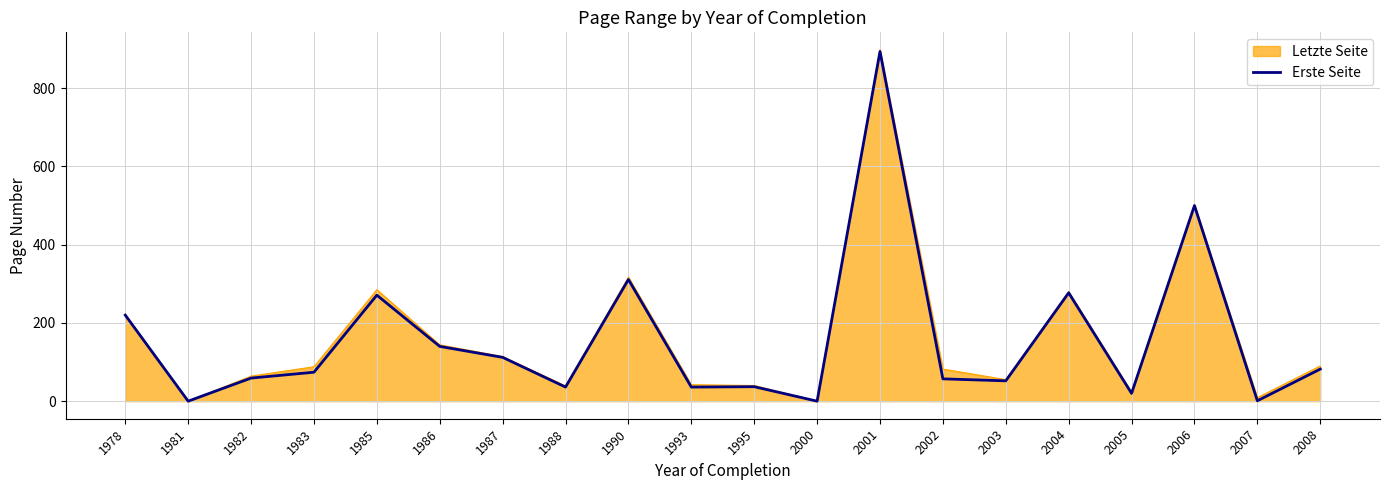

What is the maximum value shown in the chart?

898